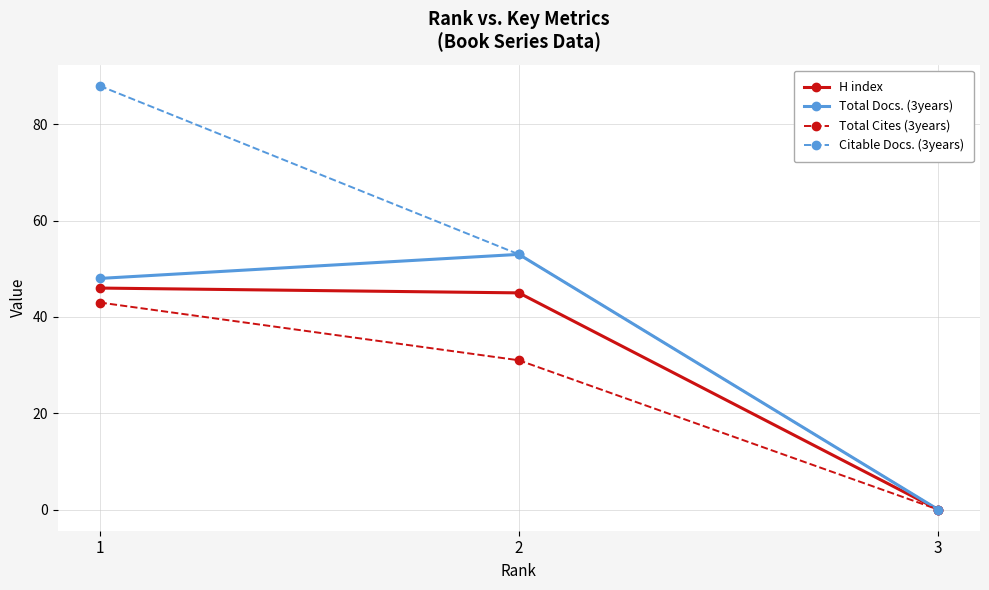

What is the greatest value displayed?

88